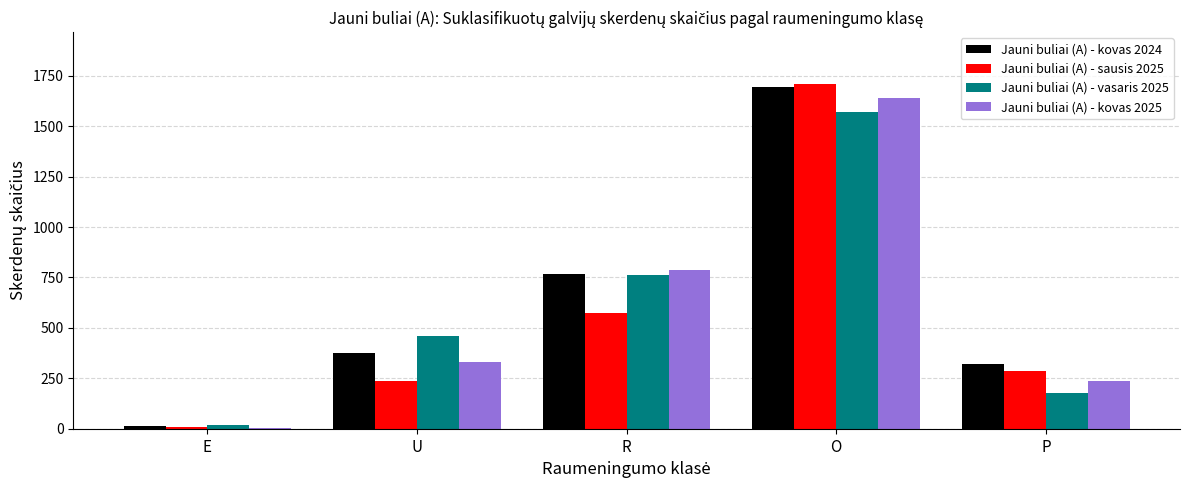

At which category is the sum across all series the highest?

O